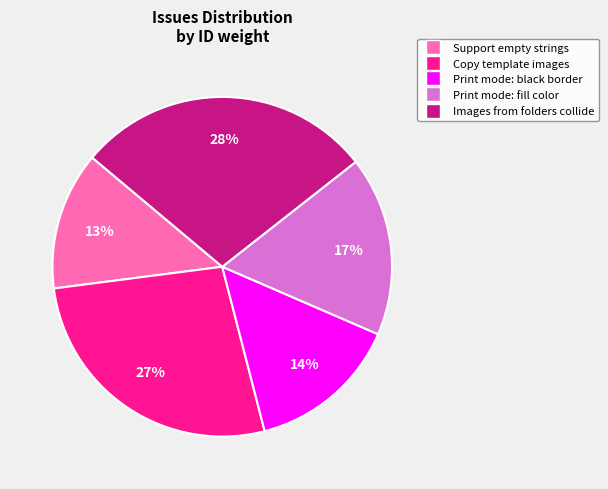

How many segments does this pie chart have?

5